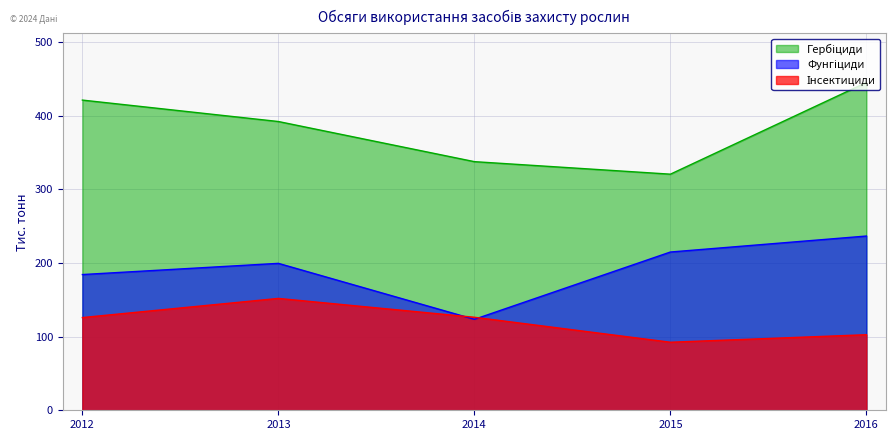

Read the Фунгіциди value at 2014.

123.5